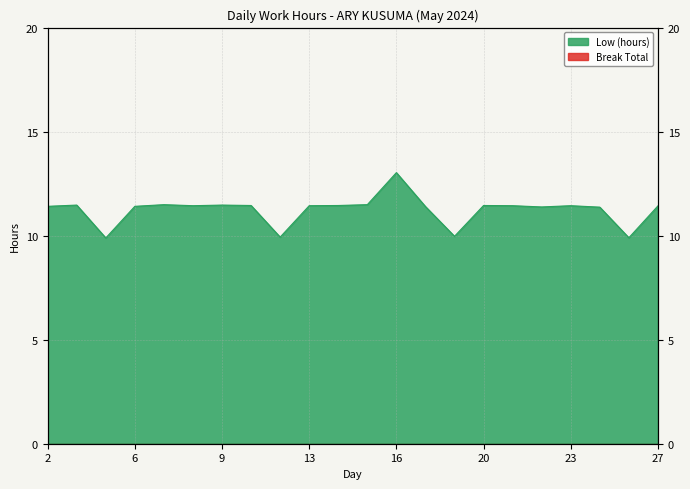

How many values exceed 11?

18